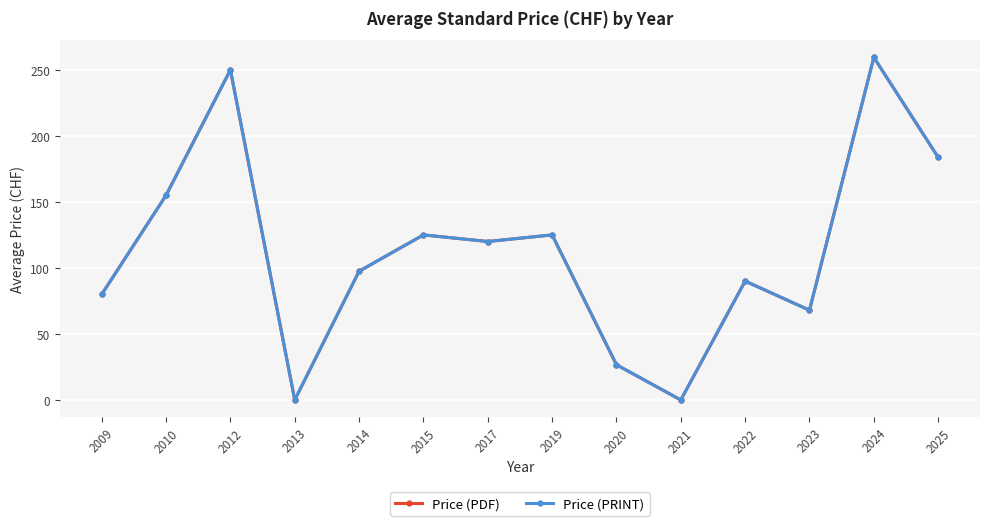

Which series has the largest total across all categories?

Price (PDF)